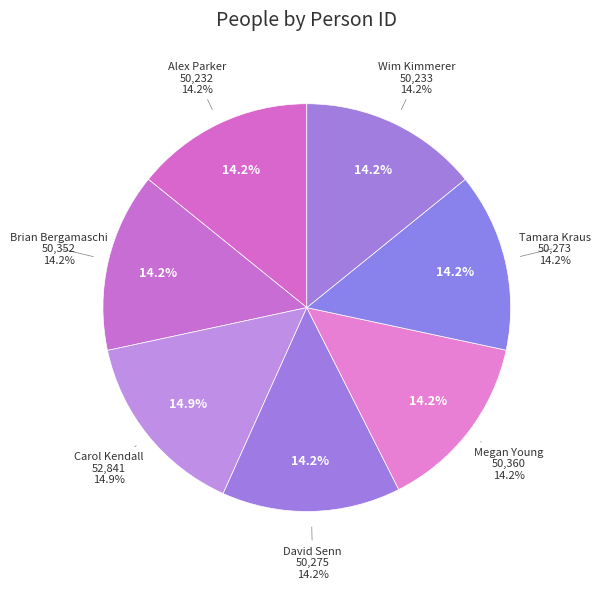

Combined, what portion of the pie is Carol Kendall and Alex Parker?

29.1%